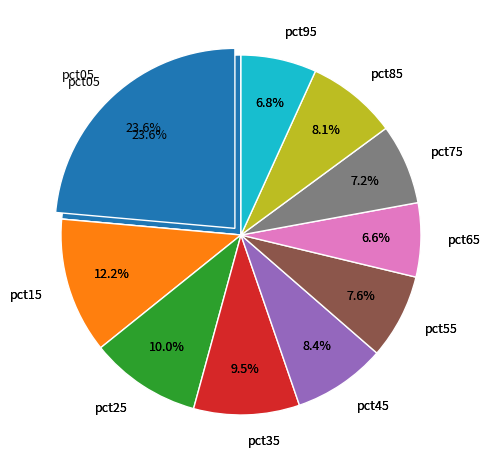

Rank the categories by value from lowest to highest.

pct65, pct95, pct75, pct55, pct85, pct45, pct35, pct25, pct15, pct05